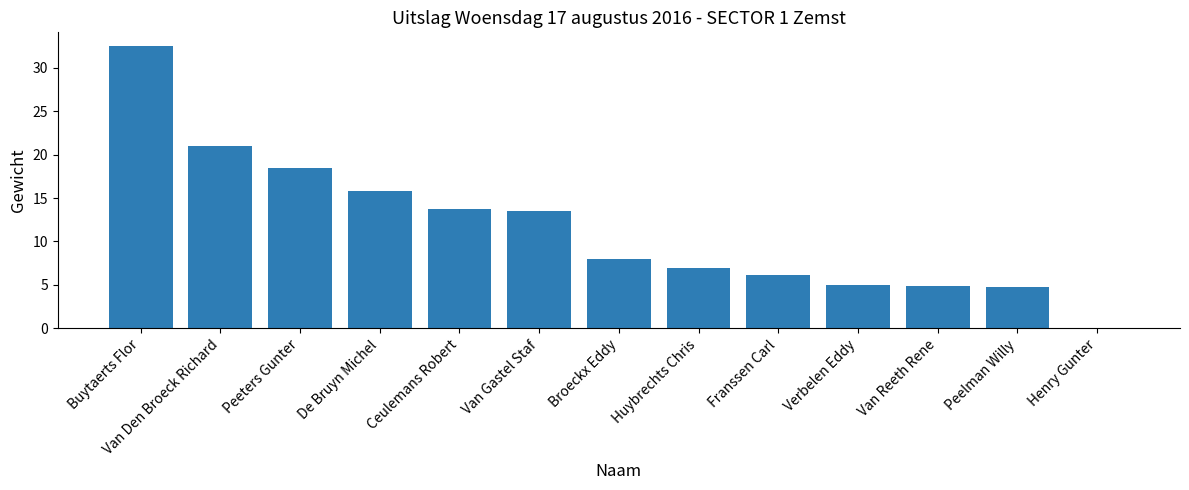

How many values are above zero?

12